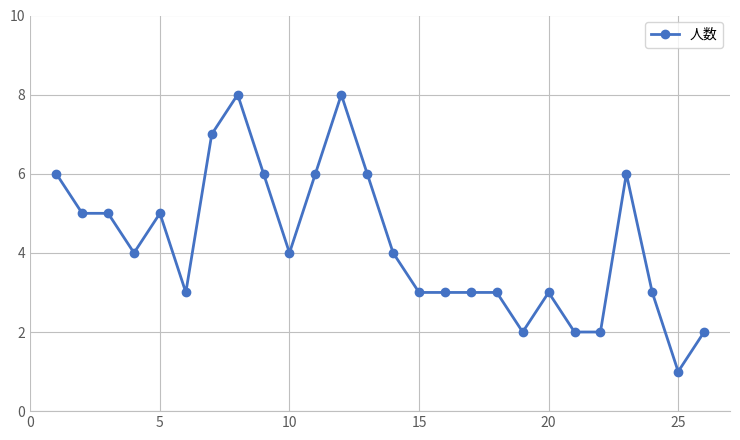

True or false: there are more than 1 points higher than both neighbors.

True